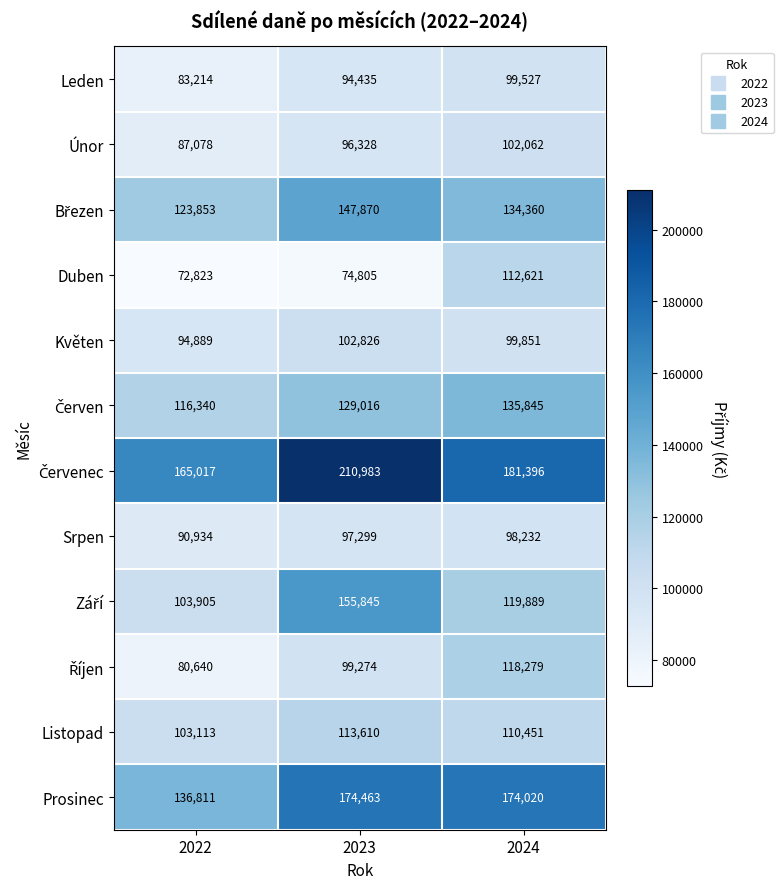

What is the total value across all series at 2023?

1496754